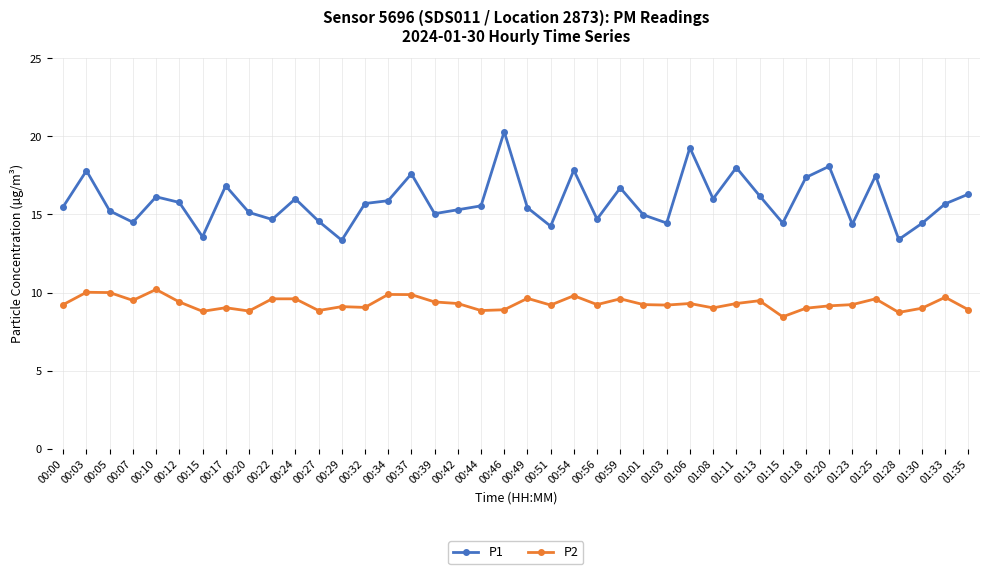

Which series has the widest spread of values?

P1